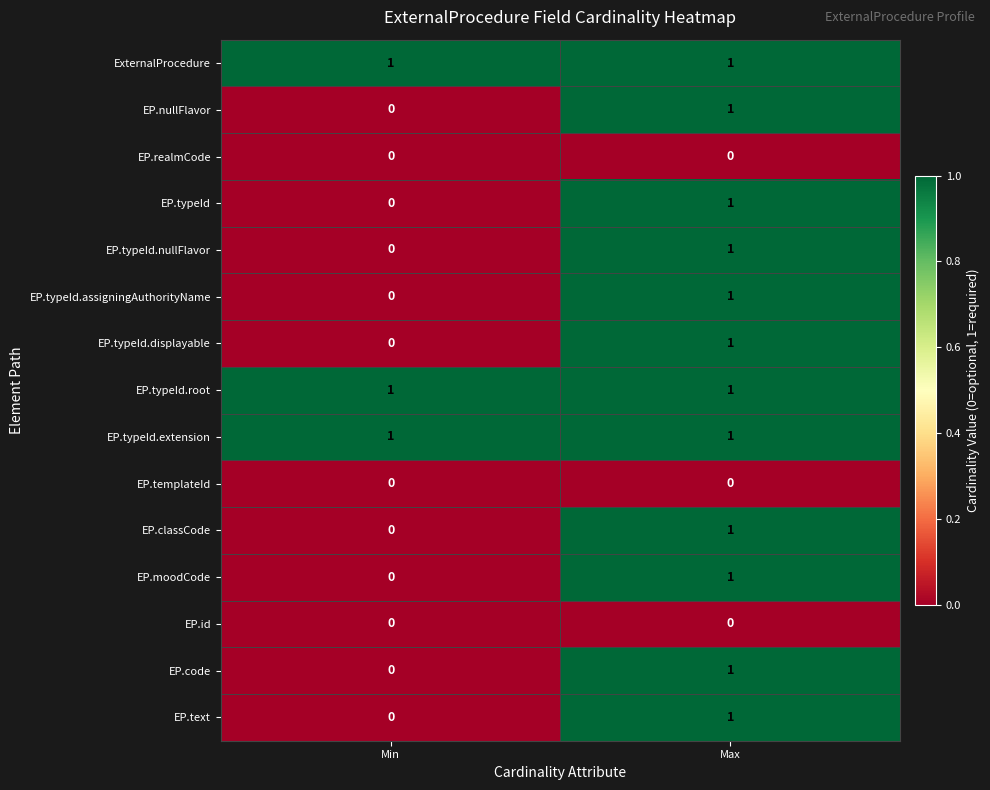

Which category has the highest value in the EP.typeId.nullFlavor series?

Max